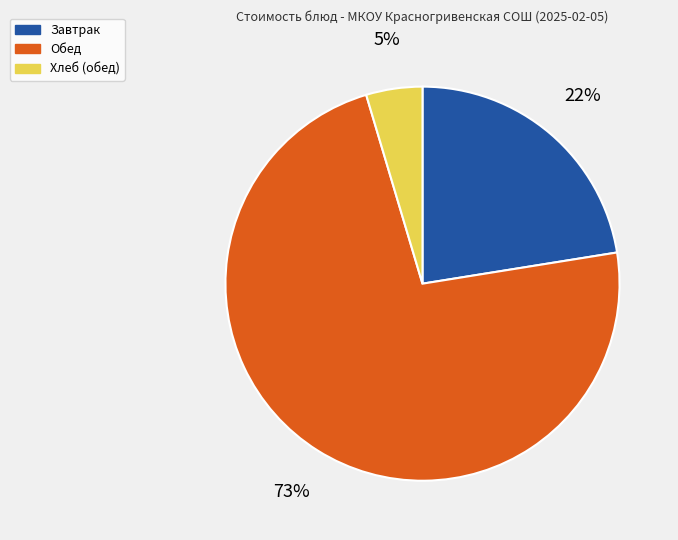

To the nearest percent, what is the average slice percentage?

33%